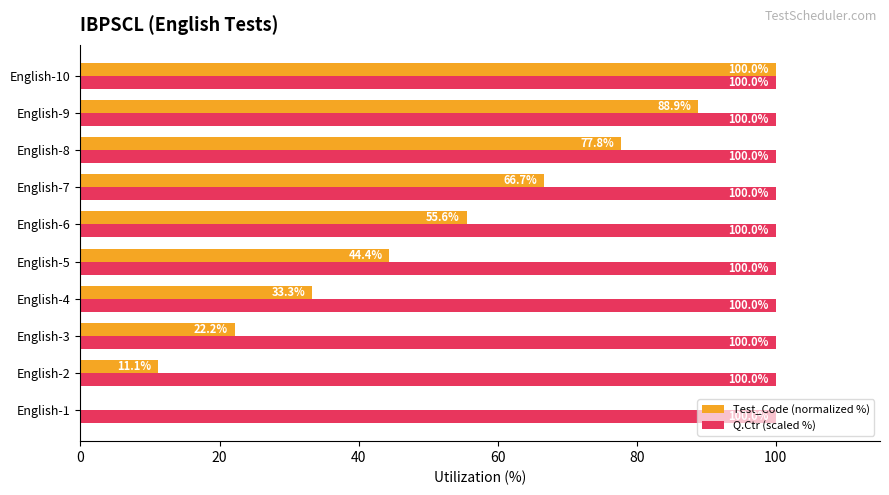

What is the sum of the Q.Ctr (scaled %) values at English-1 and English-9?

200.0